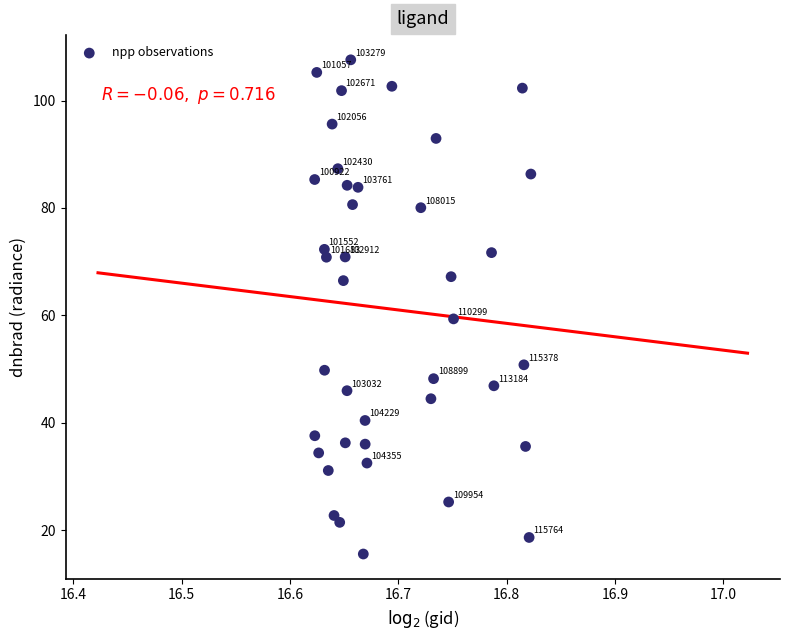

What Y value in the scatter plot is closest to 61?

59.4